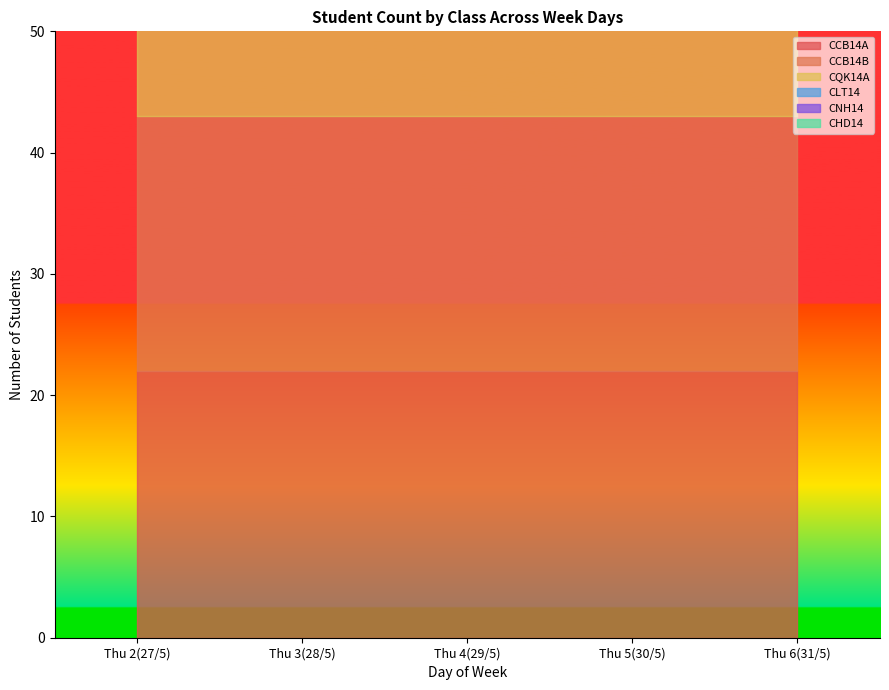

What is the value of the CLT14 point at the 2nd from the left?

3